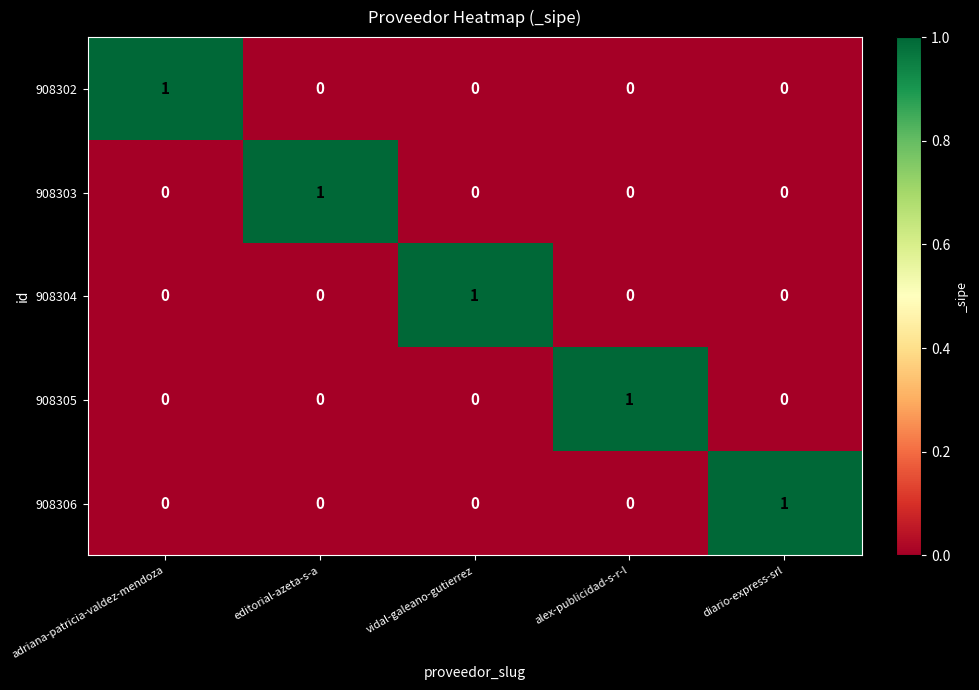

How many values in the 908306 series exceed 0?

1